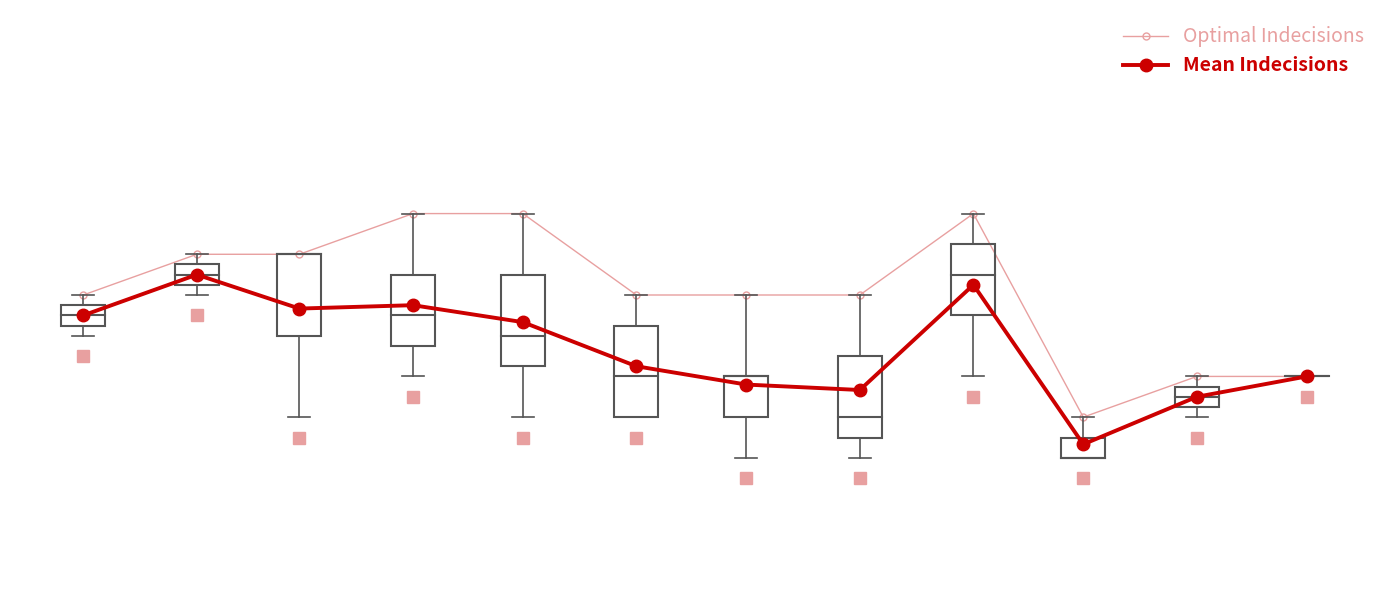

Is this an area chart (filled region under the line)?

No